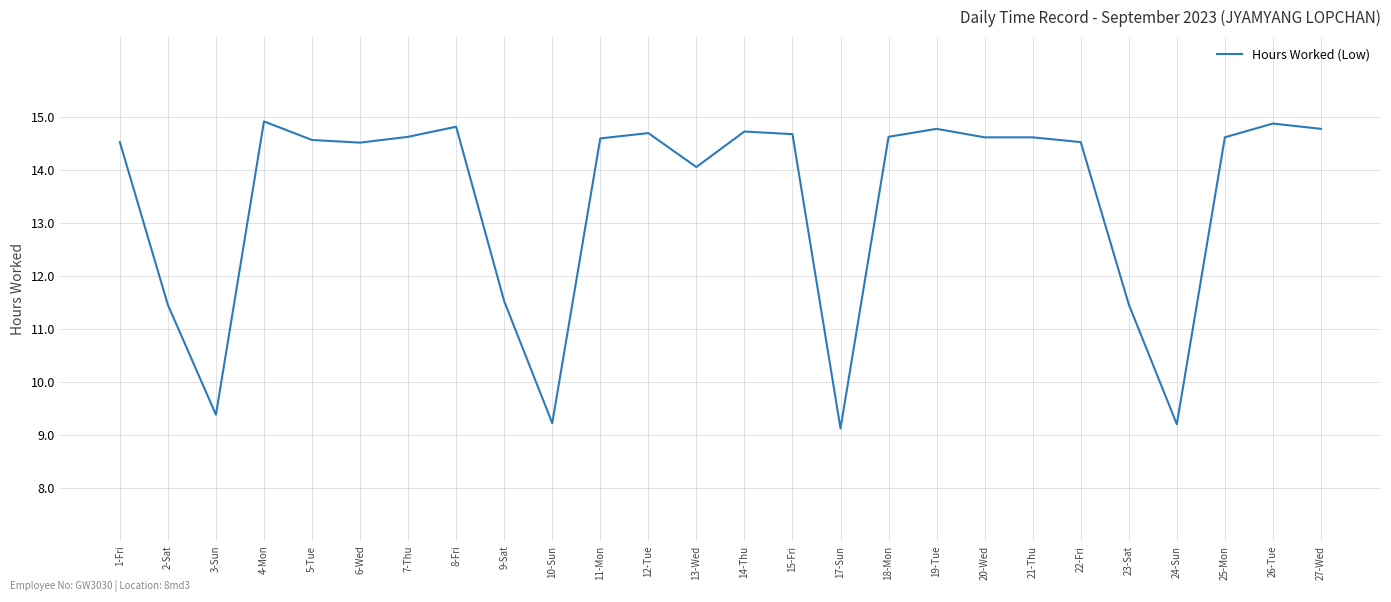

What is the ratio of the value at 2-Sat to the value at 4-Mon?

0.8